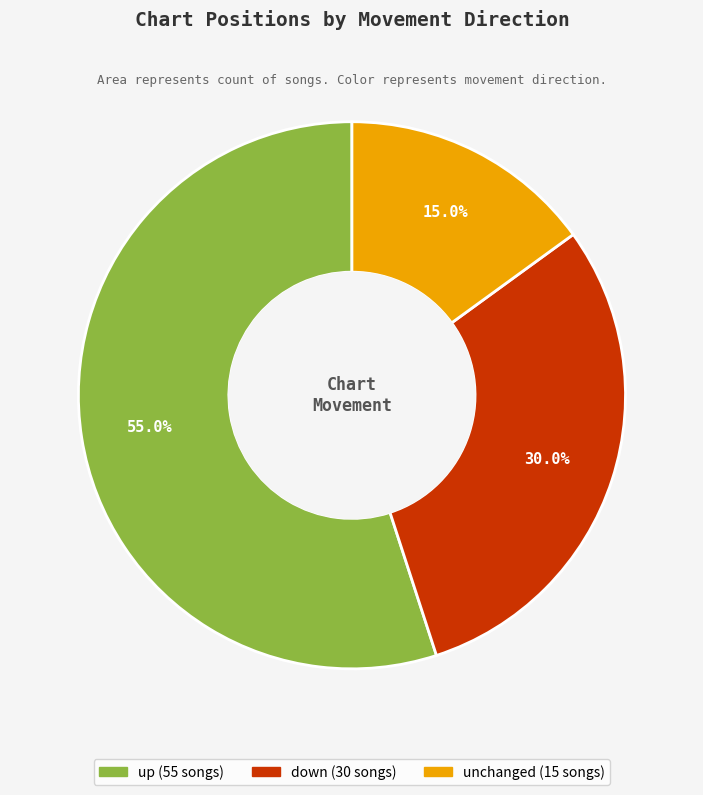

Is there any slice that represents more than half of the pie?

Yes